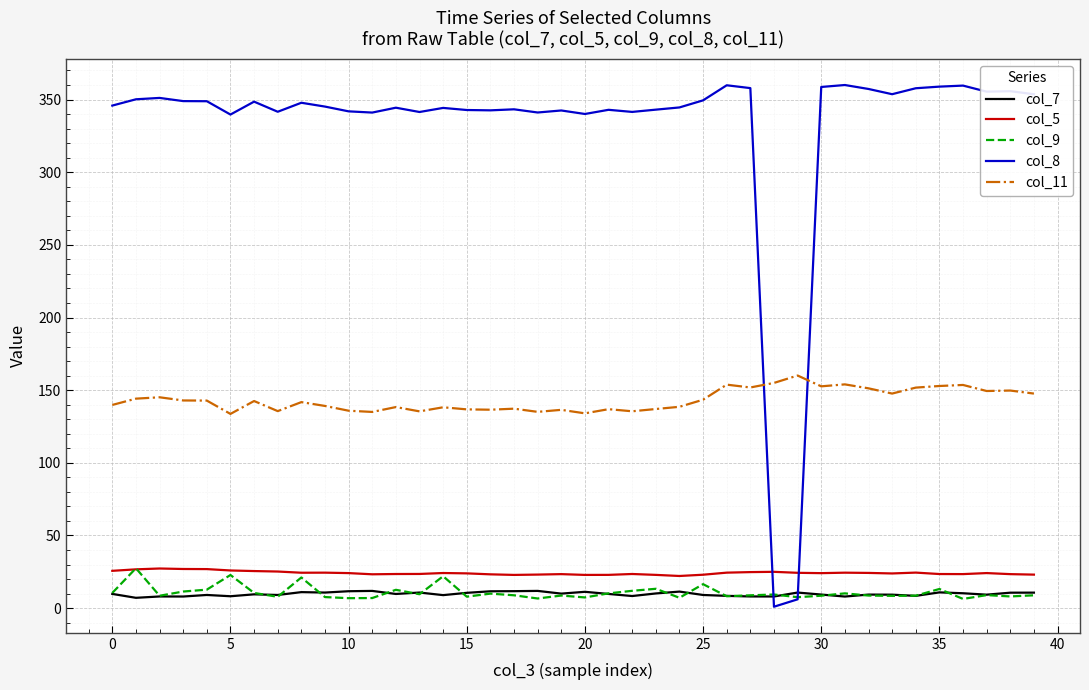

At how many categories does at least one series exceed 11?

40